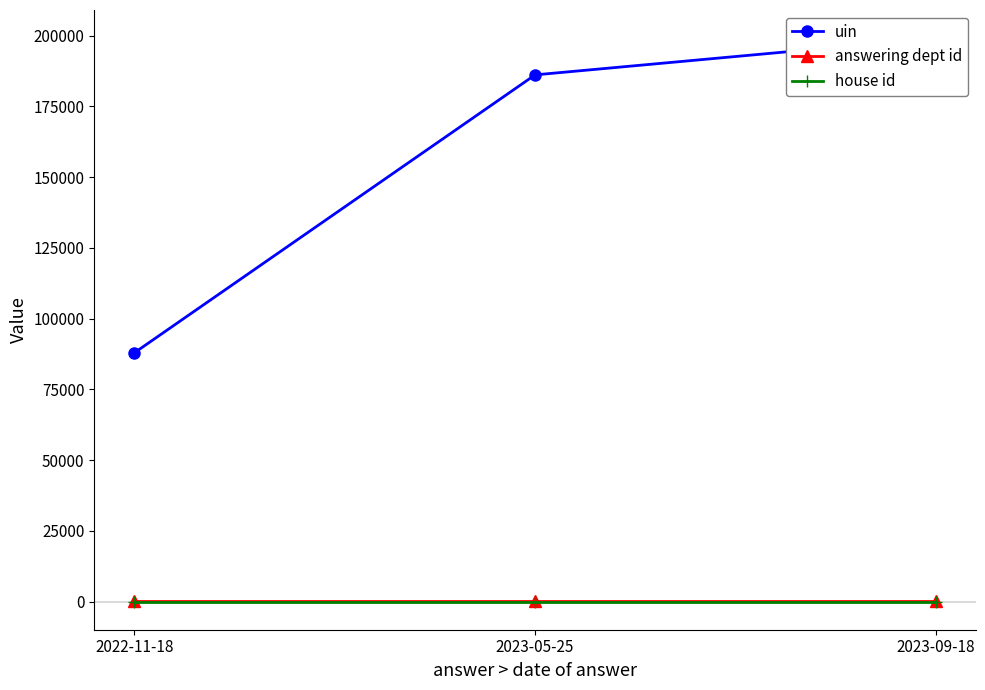

Does the chart display data point markers on the line(s)?

Yes